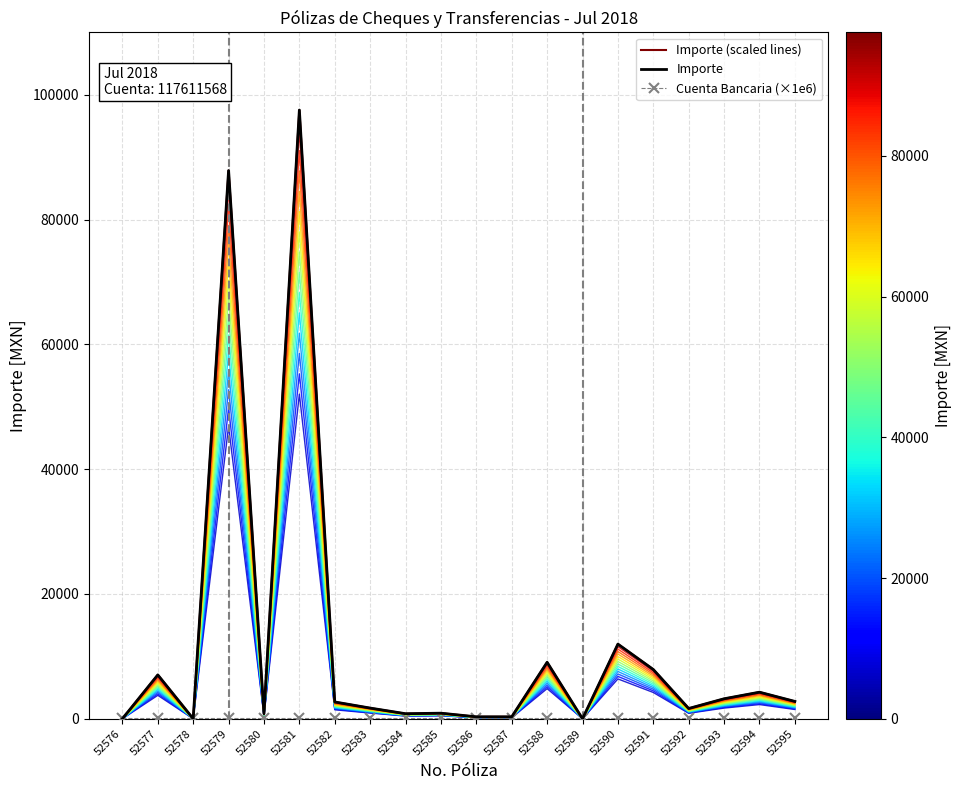

At 52581, list the series in order from smallest to largest.

Cuenta Bancaria (×1e6), Importe (scaled lines), Importe